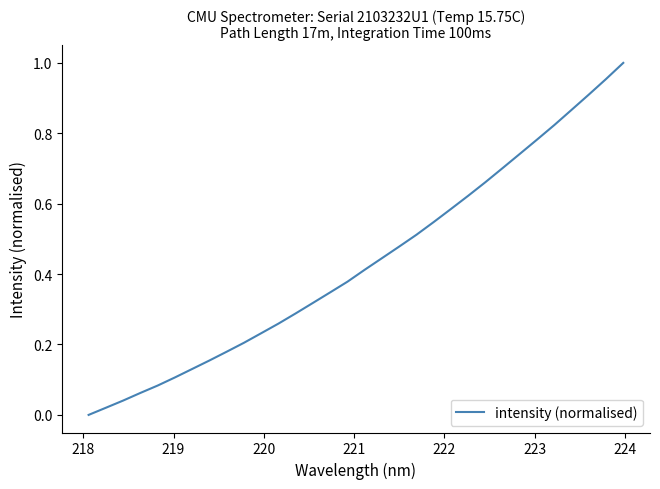

How many values are above zero?

31